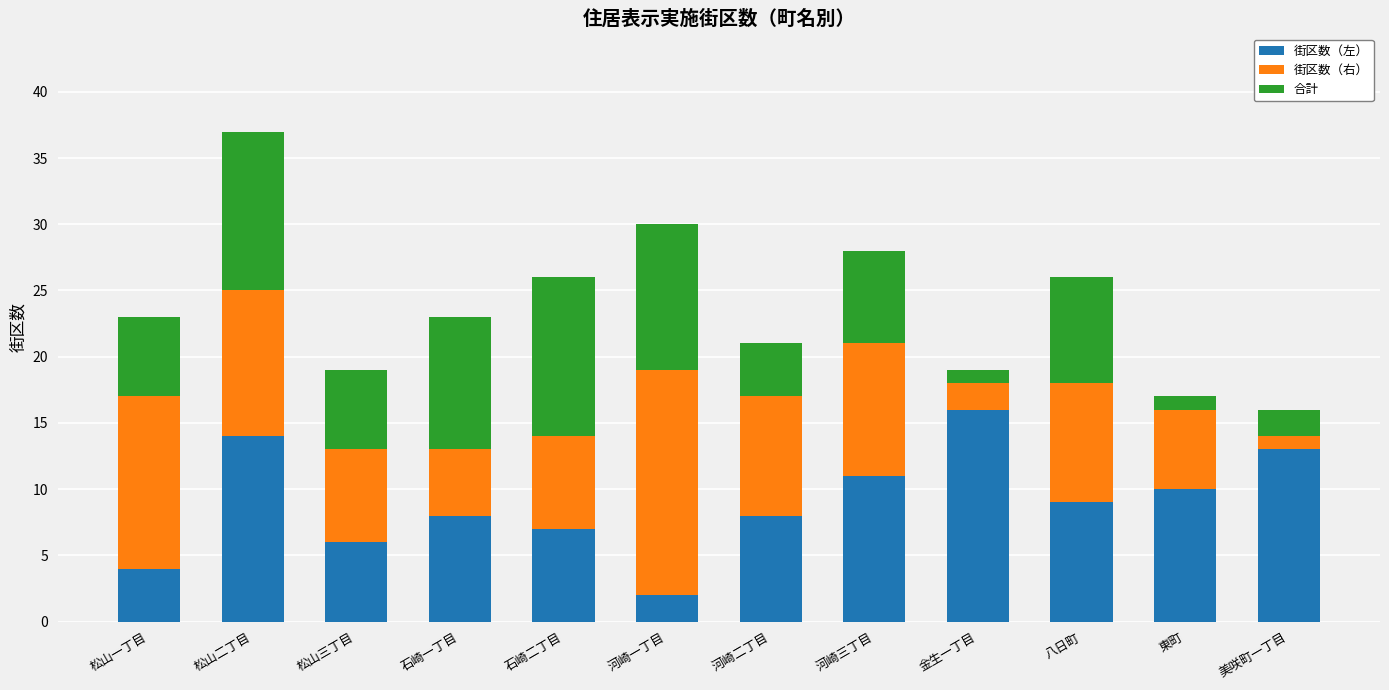

Does the chart contain any negative values?

No